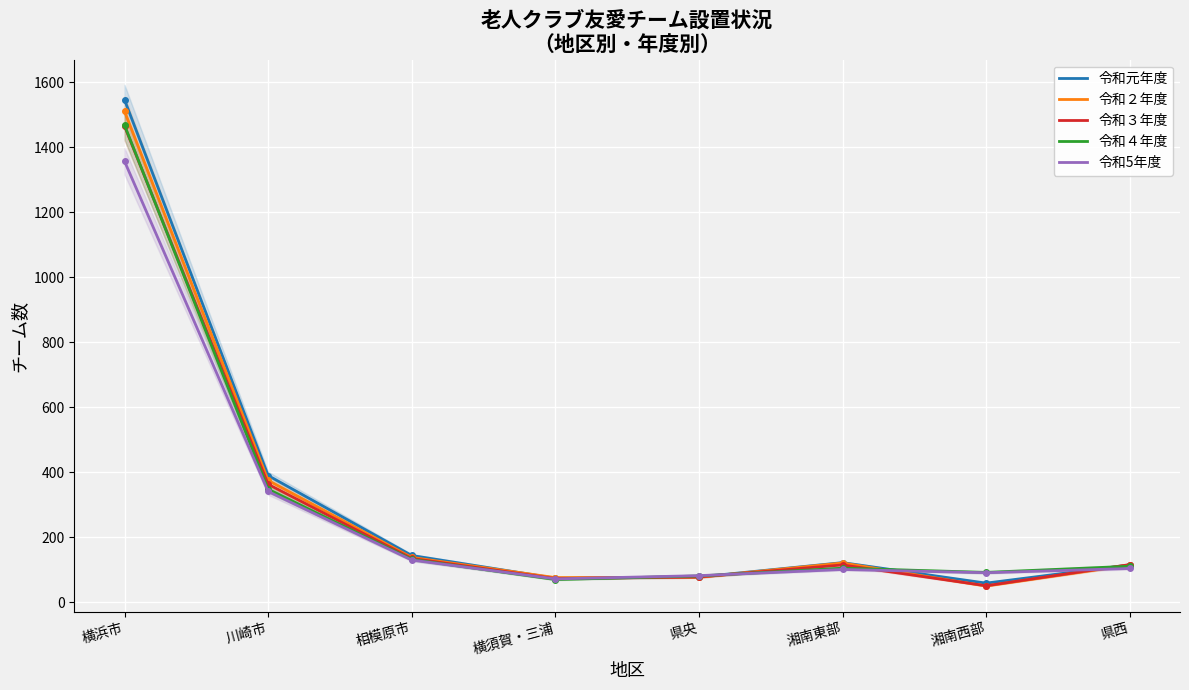

Between which two adjacent categories do 令和４年度 and 令和元年度 first intersect?

横須賀・三浦 and 県央